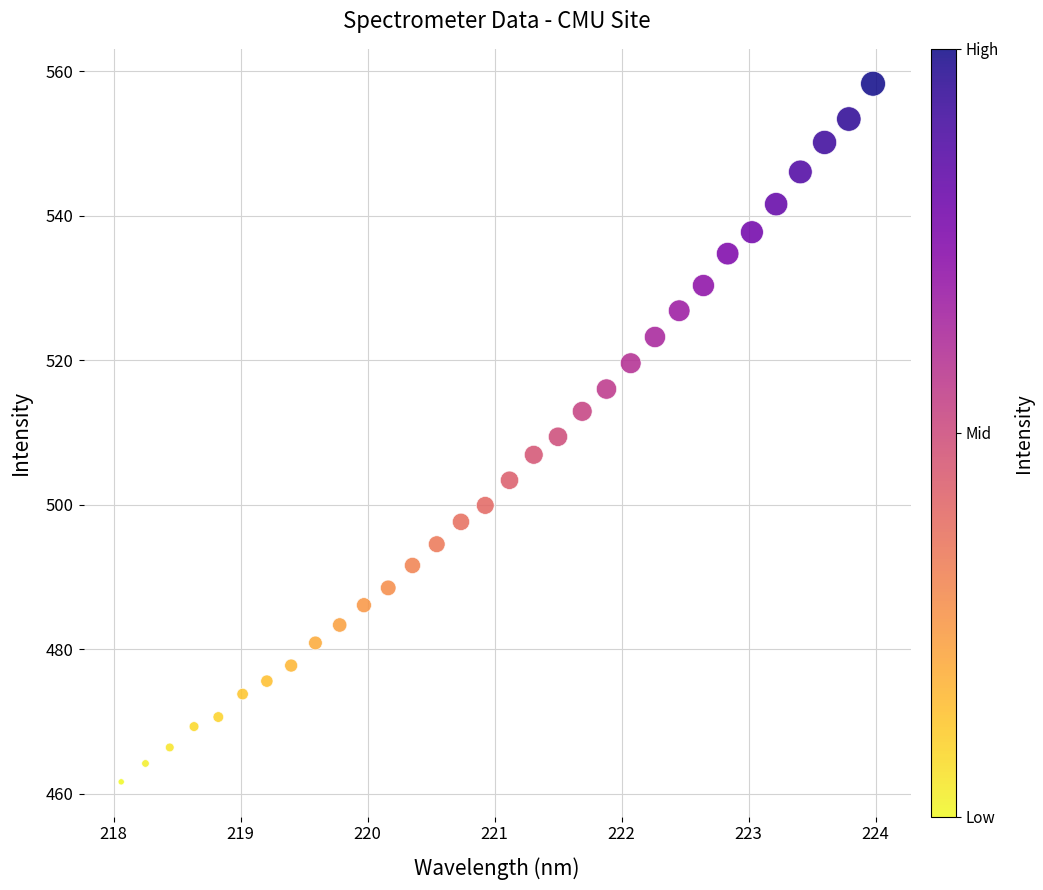

What is the range of X values (max minus min)?

5.9